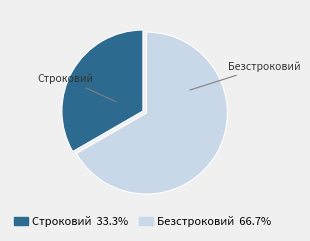

Approximately how many times larger is the value at Строковий compared to Безстроковий?

0.5